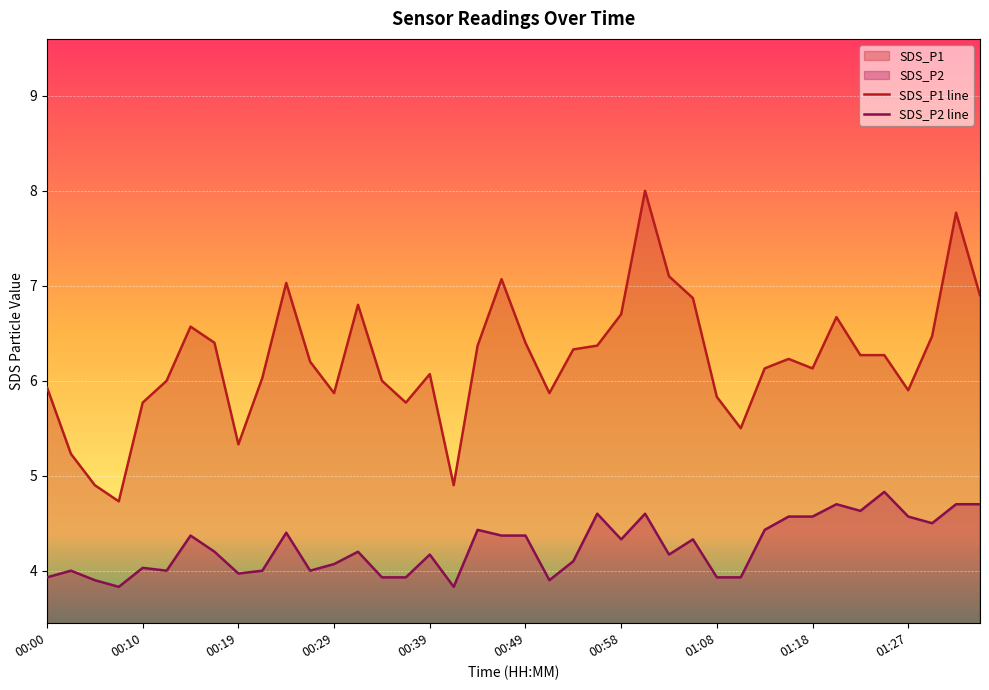

What is the spread (max minus min) of values at 00:22?

2.0